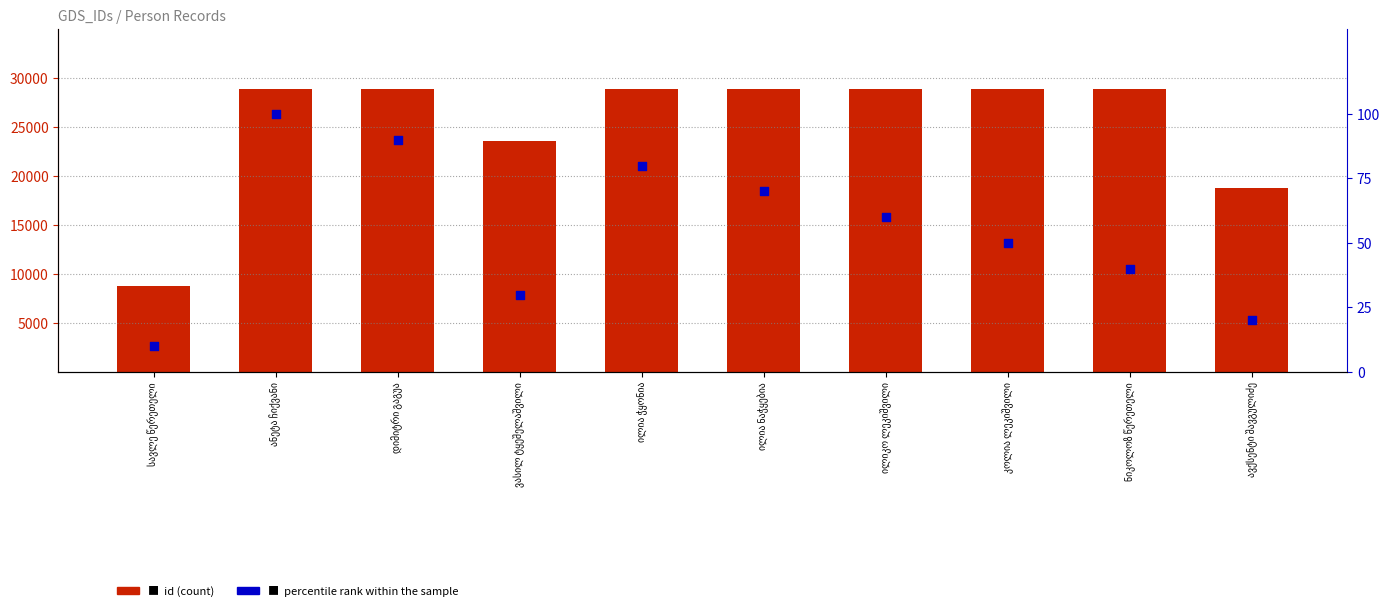

Which series contains the highest Y value?

id (count)